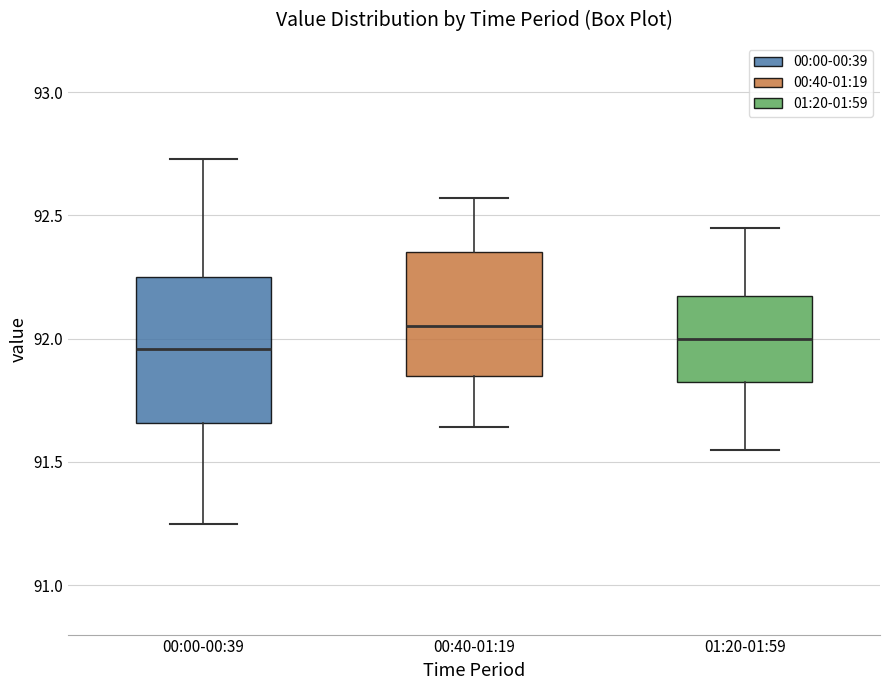

Reading left to right, transcribe this box plot: for each box, give where its median line is, the range the box spans, and where its two whiskers end, as read against the y-axis. The values are not printed on the chart, so give them approximately, as read against the axis.

00:00-00:39: median 91.95, box 91.65 to 92.25, whiskers 91.25 to 92.75
00:40-01:19: median 92.05, box 91.85 to 92.35, whiskers 91.65 to 92.55
01:20-01:59: median 92.00, box 91.85 to 92.20, whiskers 91.55 to 92.45